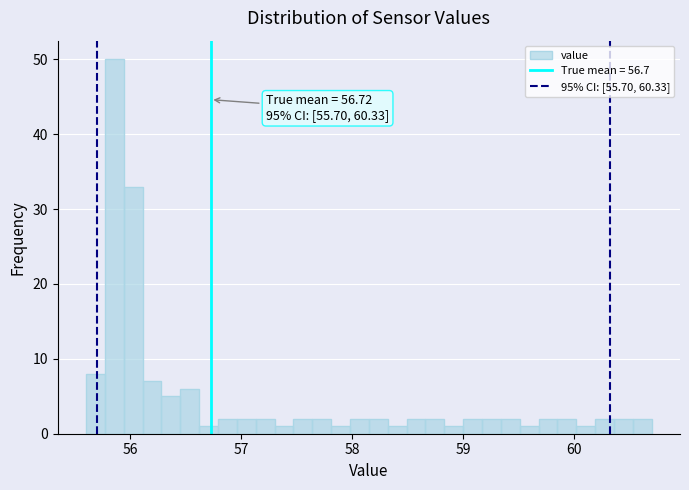

Around what value on the x-axis is the tallest bar? Give the approximate position of its centre, as read against the axis.

55.9